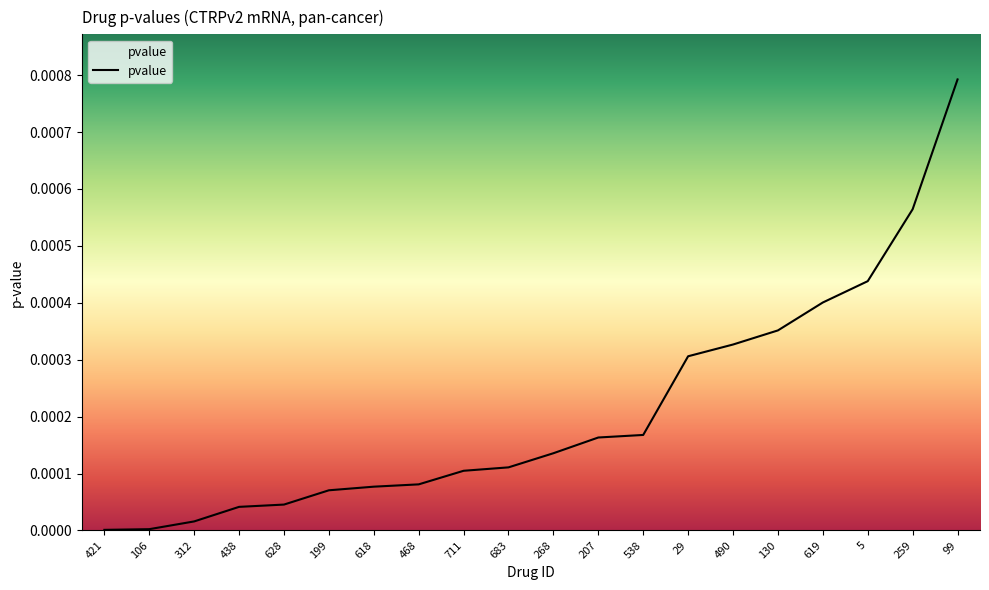

Reading left to right, transcribe all the data shown in this chart.

421=0.0	106=0.0	312=0.0	438=0.0	628=0.0	199=0.0	618=0.0	468=0.0	711=0.0	683=0.0	268=0.0	207=0.0	538=0.0	29=0.0	490=0.0	130=0.0	619=0.0	5=0.0	259=0.0	99=0.0